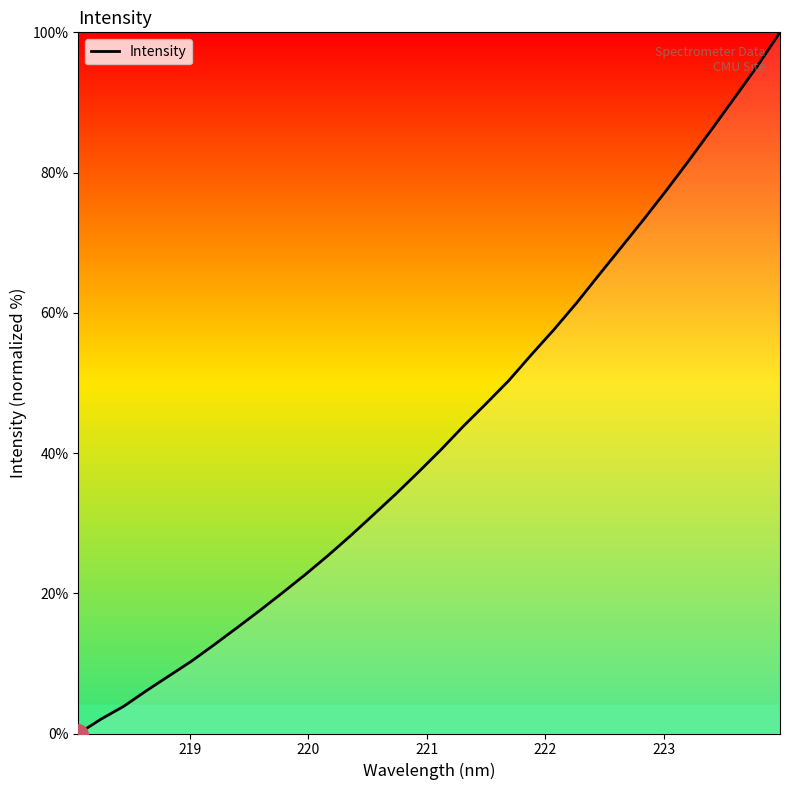

True or false: the data has more than 2 interior local peaks.

False